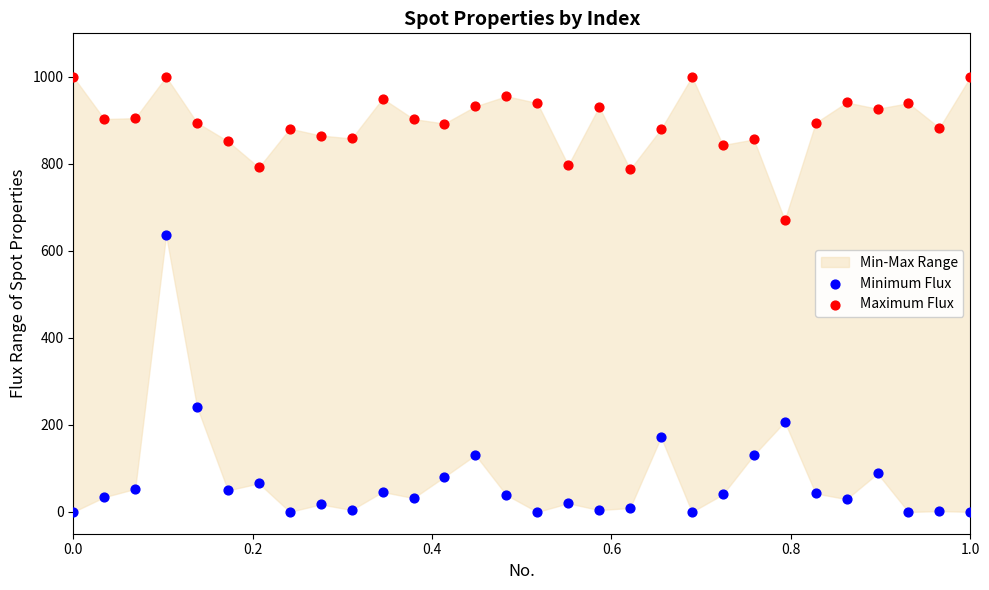

Which series reaches the minimum Y coordinate?

Minimum Flux